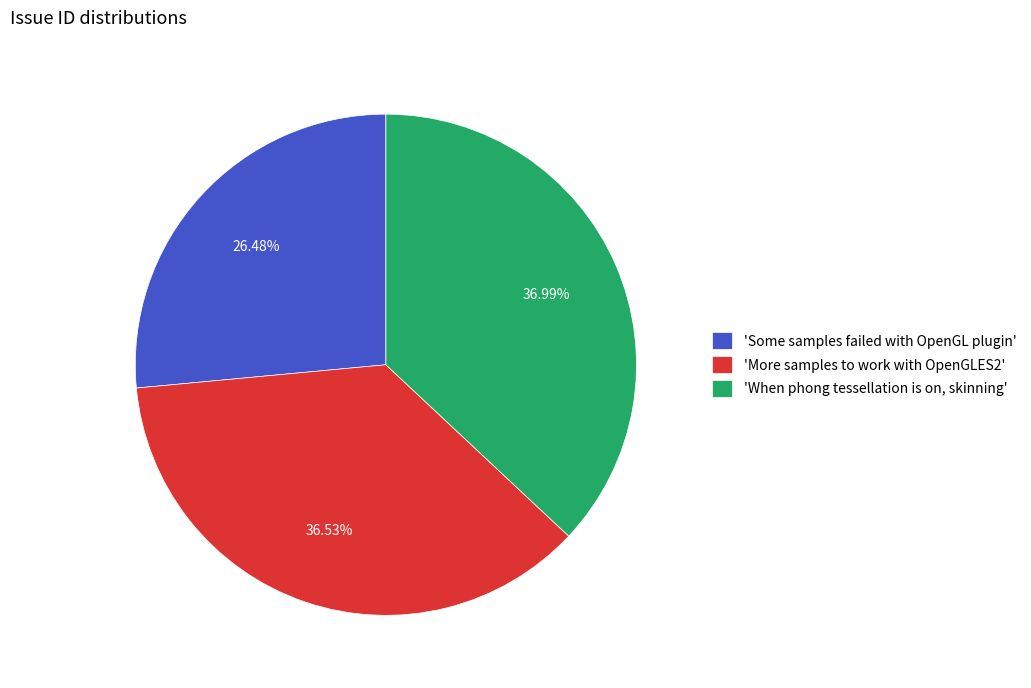

Which category has the smallest portion of the pie?

'Some samples failed with OpenGL plugin'